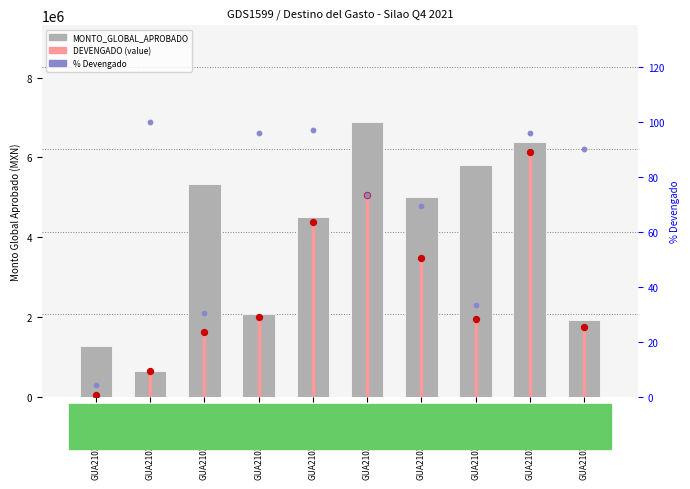

Which series reaches the maximum Y coordinate?

MONTO_GLOBAL_APROBADO